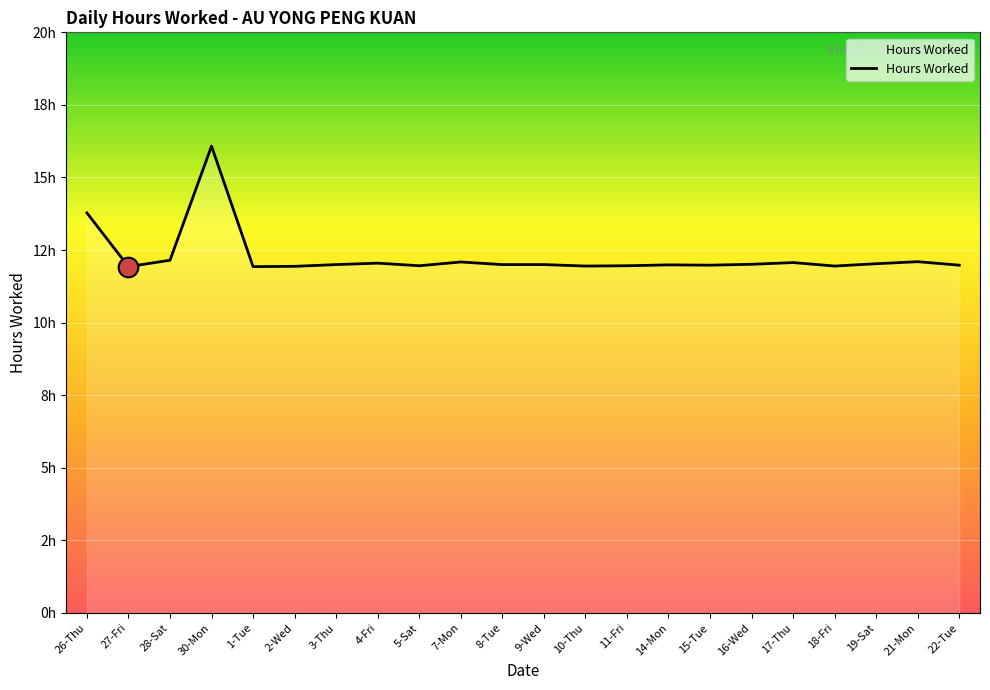

What is the ratio of the value at 16-Wed to the value at 11-Fri?

1.0